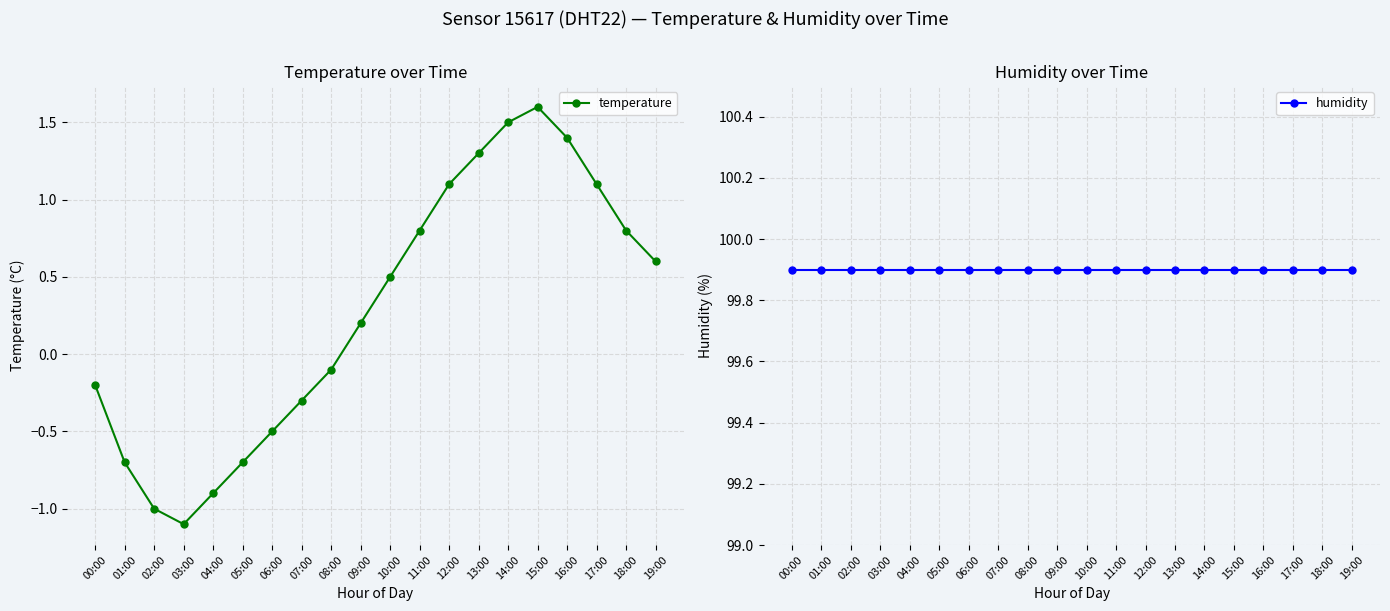

What is the maximum value shown in the chart?

99.9